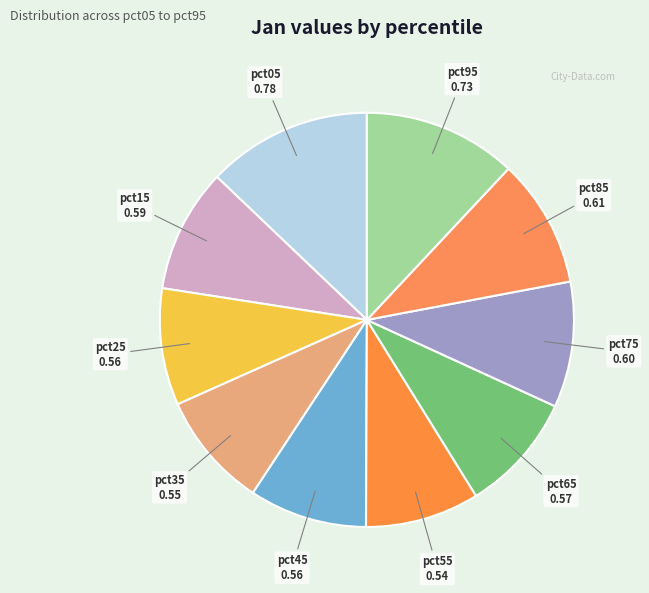

How many segments does this pie chart have?

10